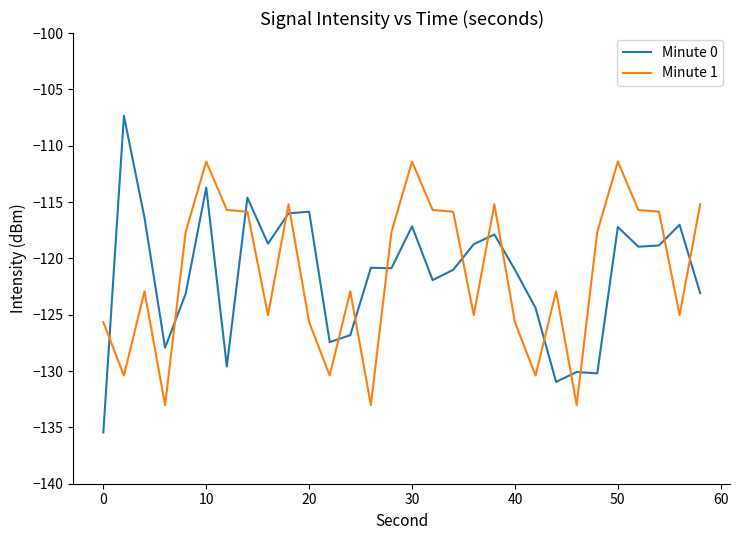

What is the maximum value shown in the chart?

-107.3